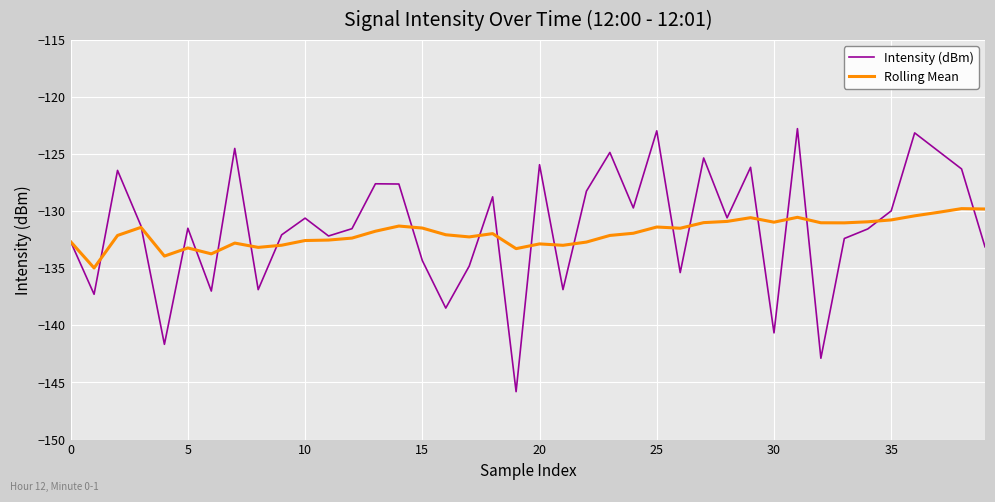

What is the highest value of the Rolling Mean series?

-129.8